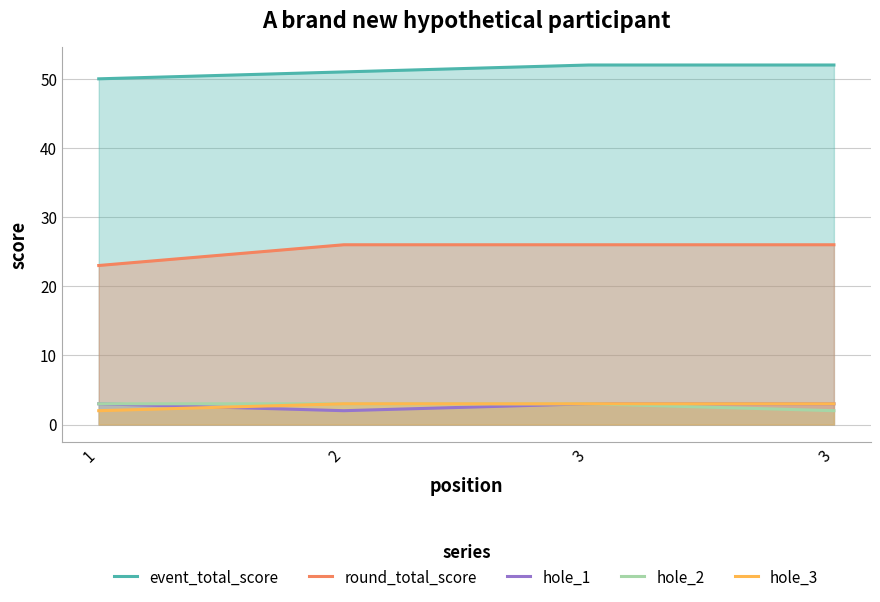

At which label does hole_3 reach its minimum?

1